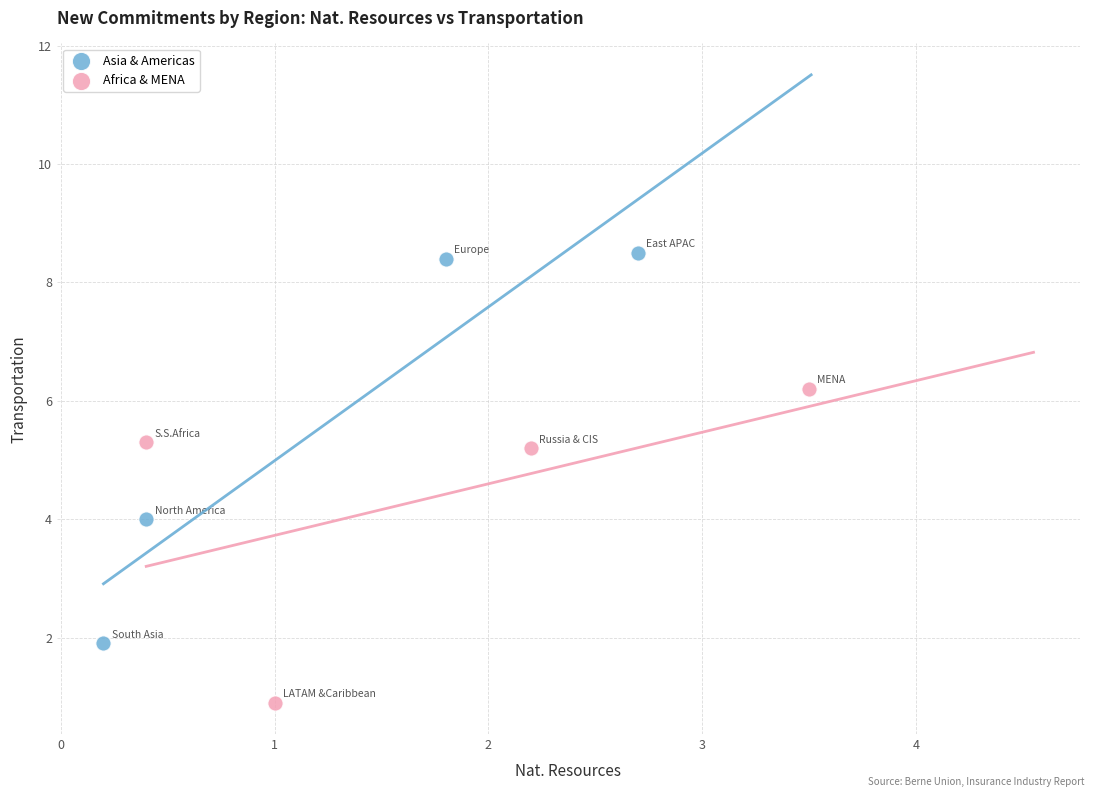

Which series contains the lowest Y value?

Africa & MENA